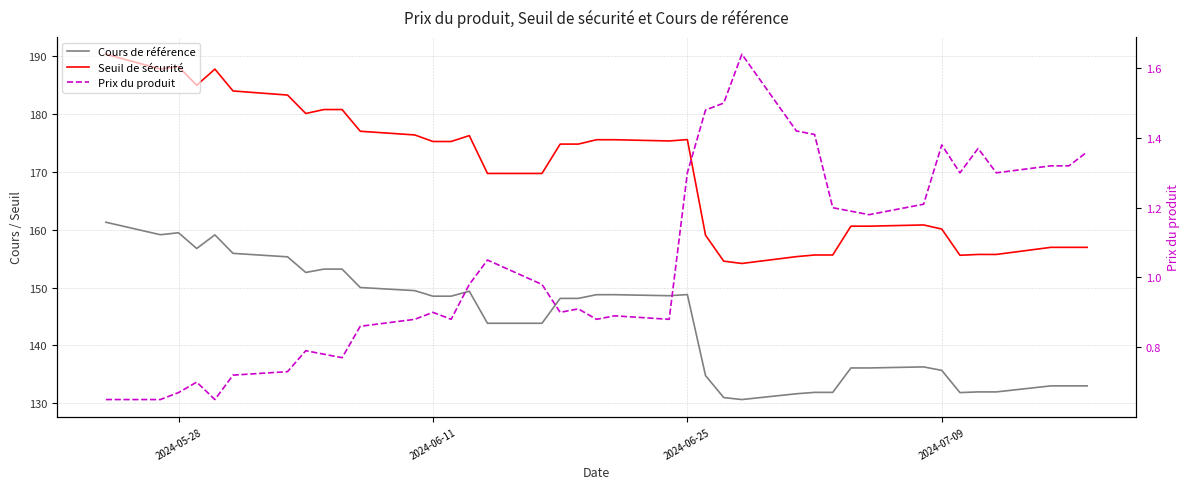

Is this an area chart (filled region under the line)?

No